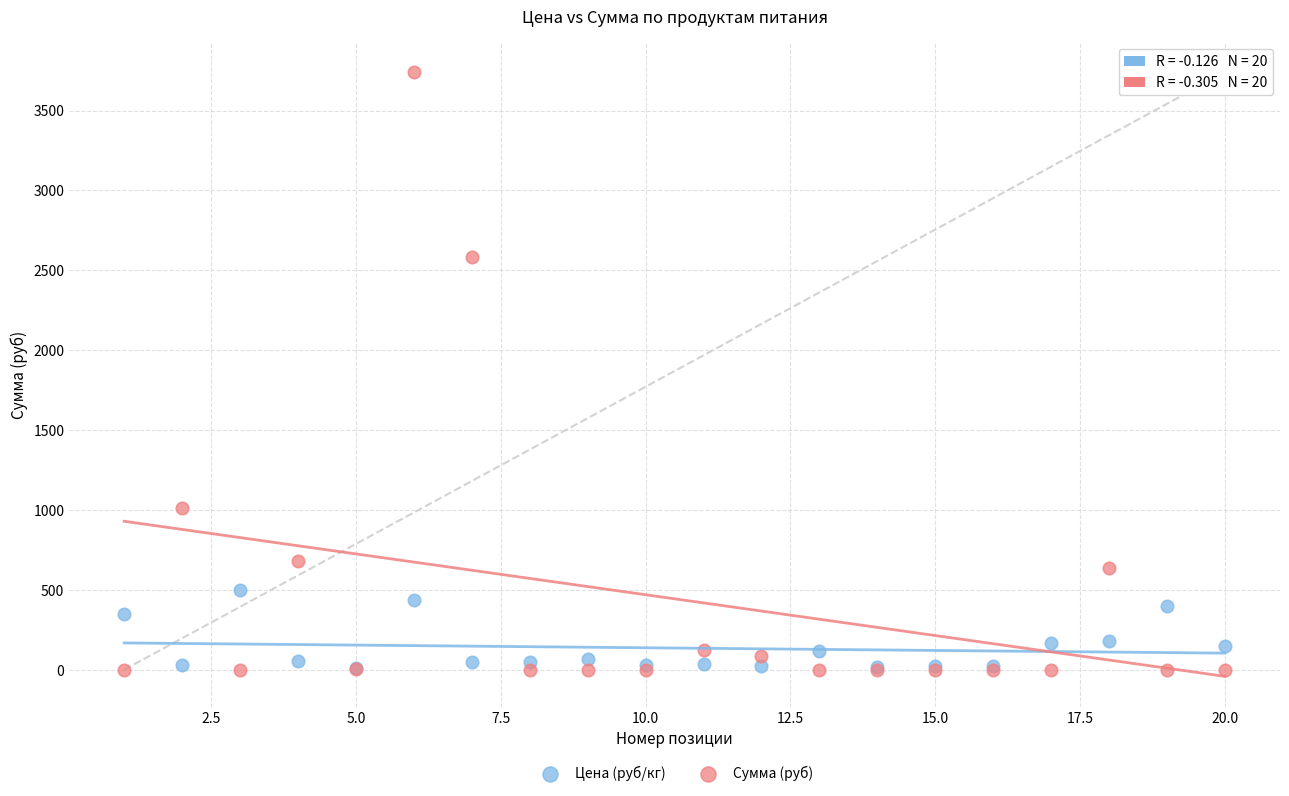

Across all series, what Y value is closest to 1869?

2586.2